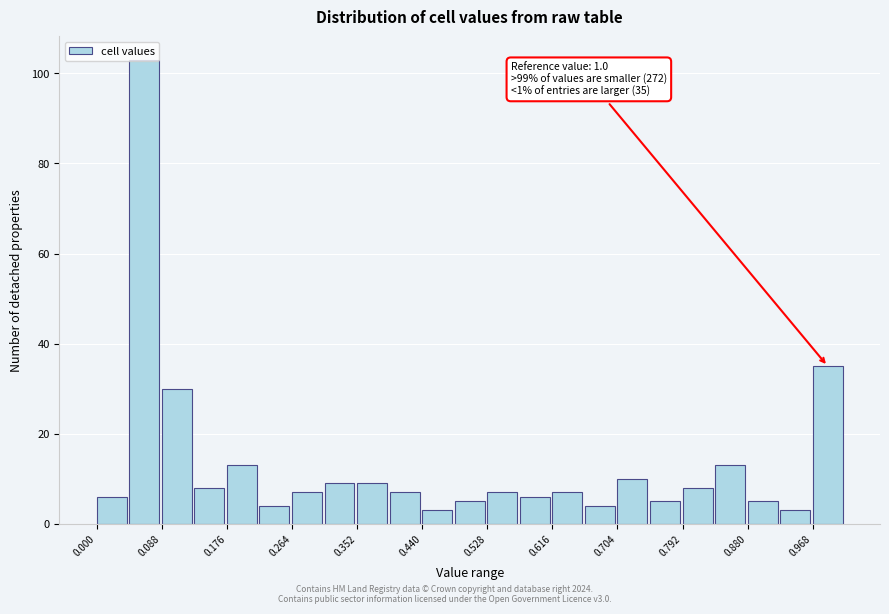

Over which range of the x-axis is the bar tallest?

0.044 to 0.088